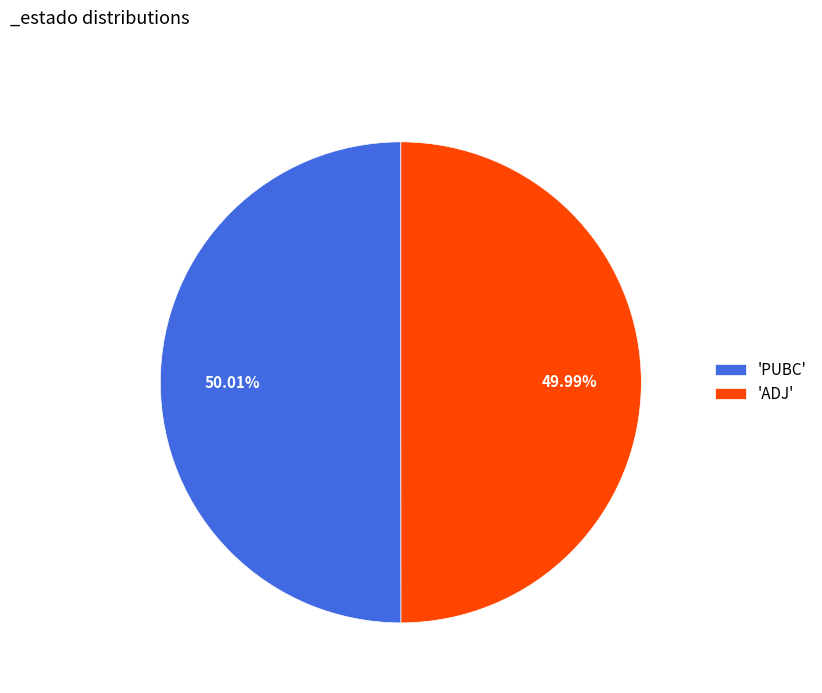

Does any single category account for the majority?

Yes